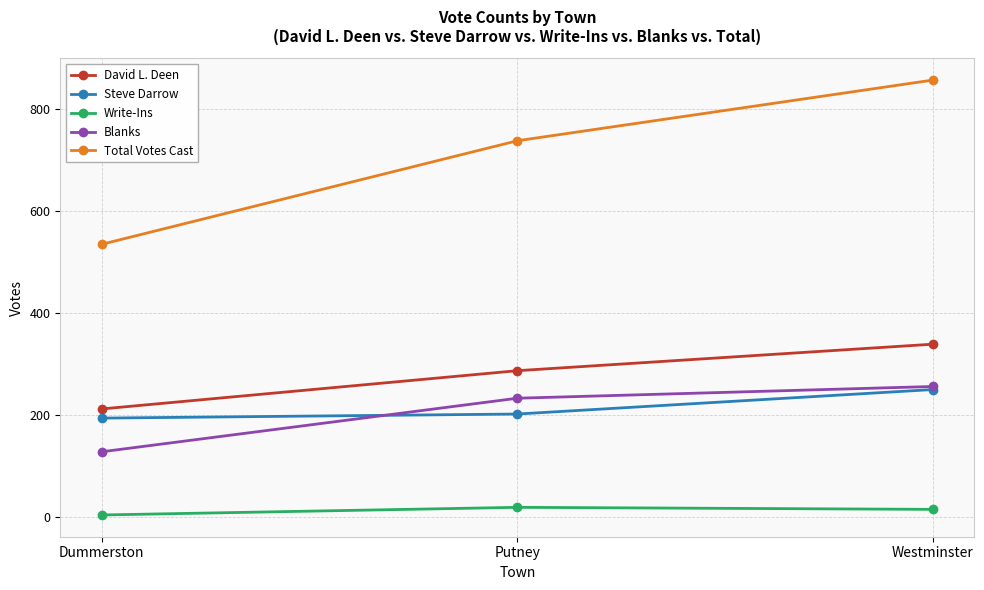

Which series has the largest total across all categories?

Total Votes Cast